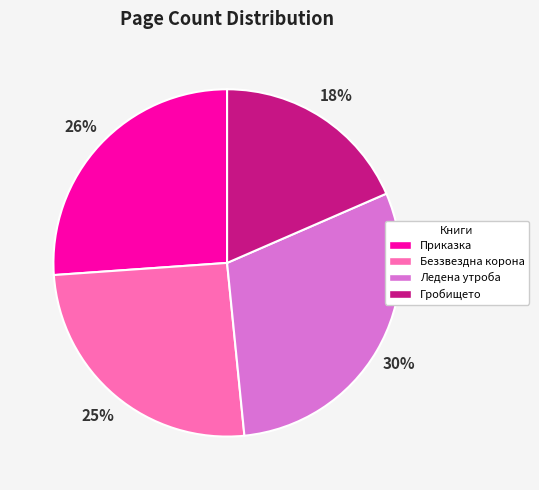

Approximately how many times larger is the value at Беззвездна корона compared to Гробището?

1.4